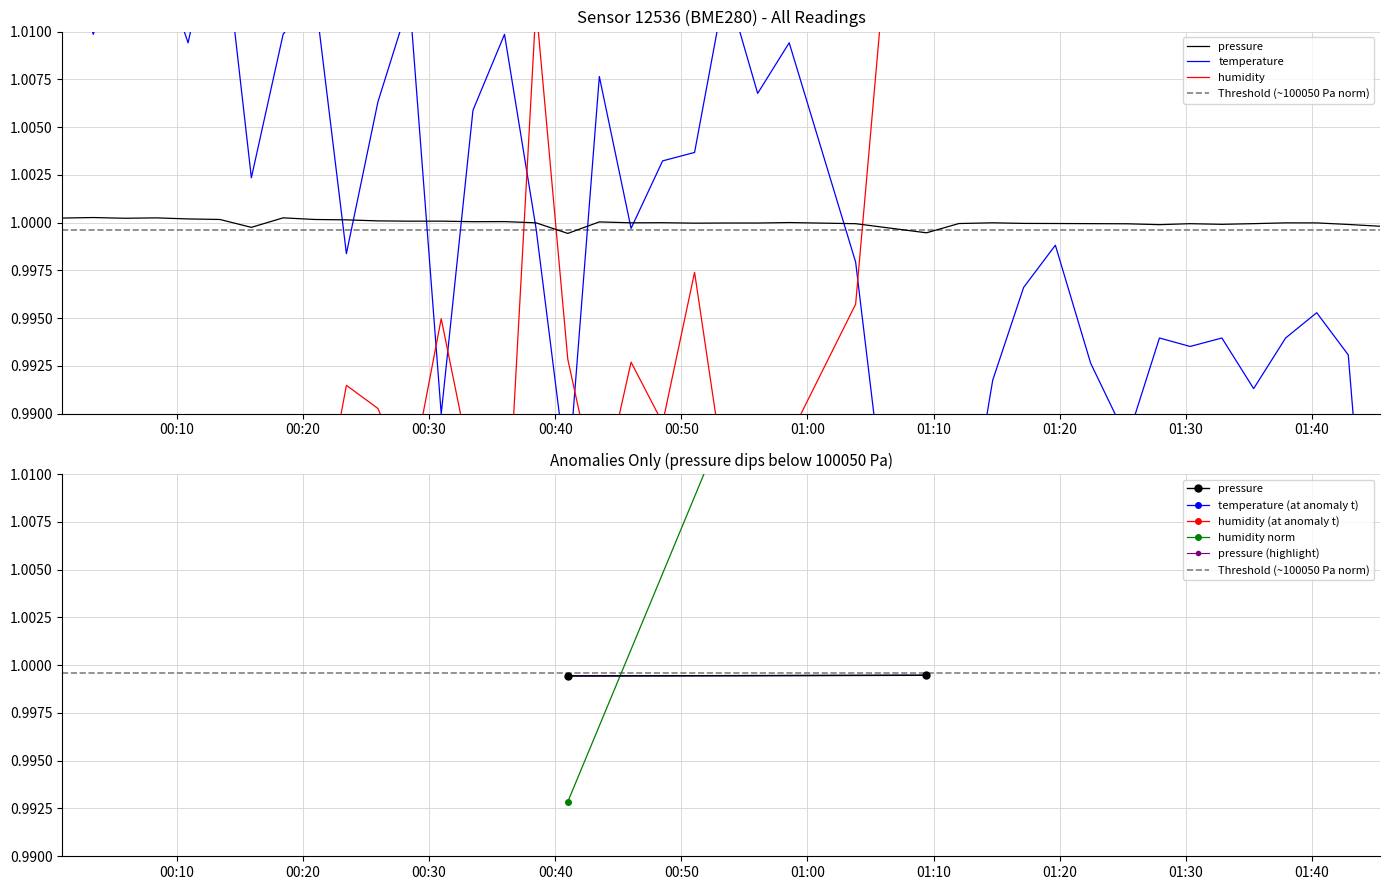

What value does the pressure series have at 2022-08-01T00:51:03?

1.0